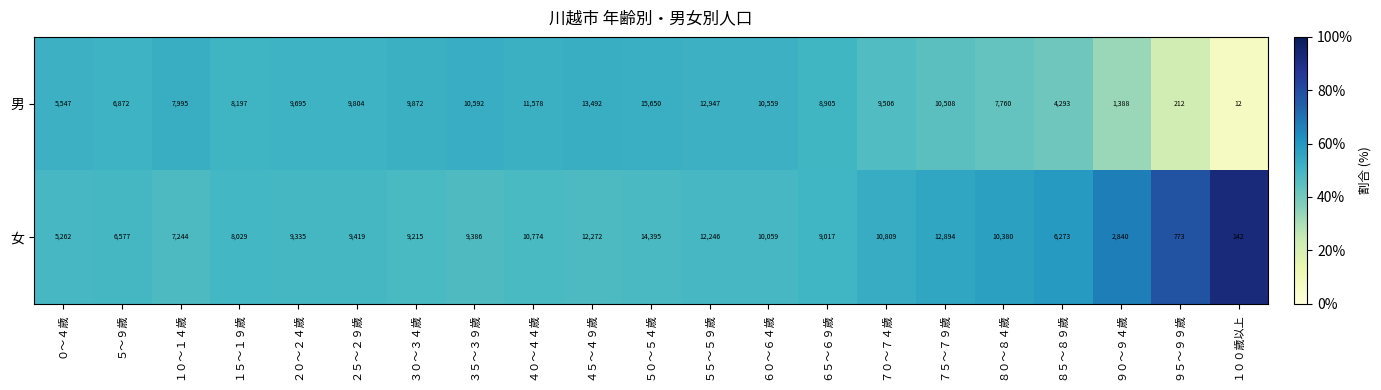

Rank the series by their average value, from lowest to highest.

男, 女